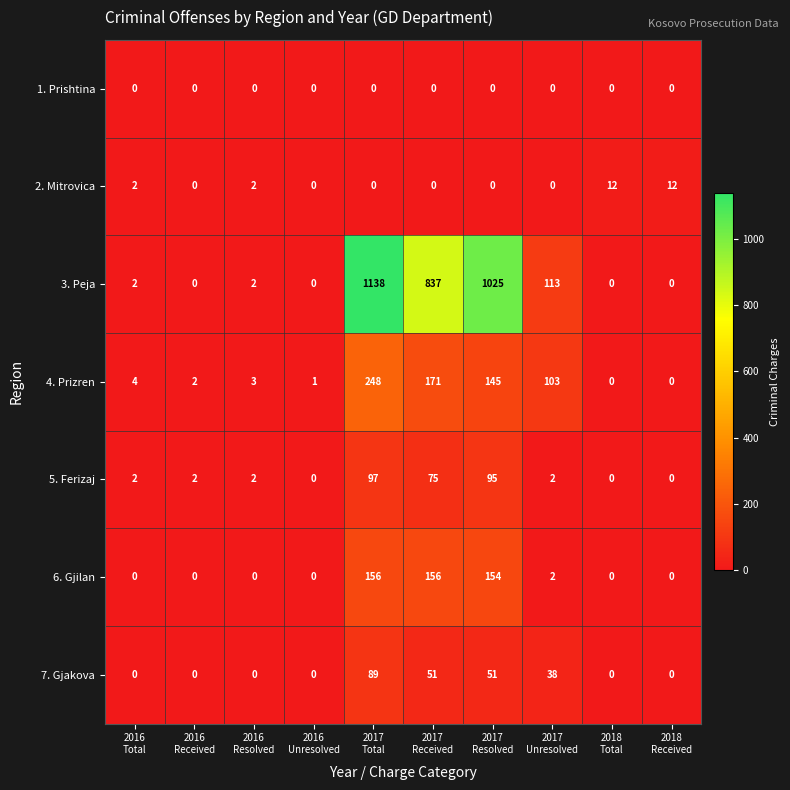

Rank the series by their maximum value, from highest to lowest.

3. Peja, 4. Prizren, 6. Gjilan, 5. Ferizaj, 7. Gjakova, 2. Mitrovica, 1. Prishtina